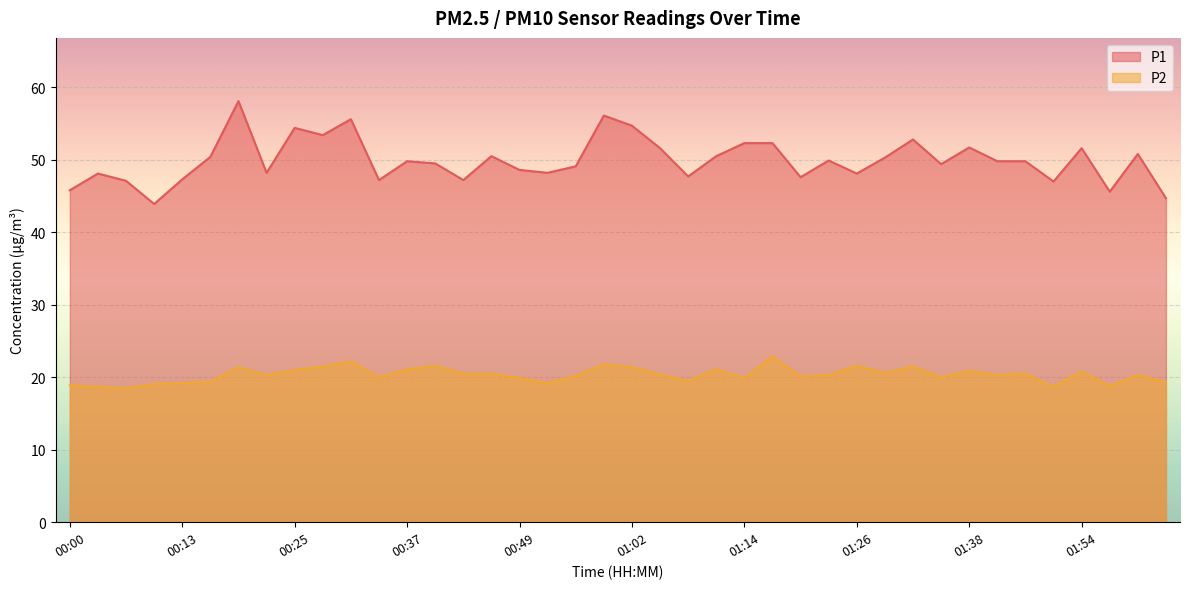

Reading left to right, what are all the values shown in this chart?

P1: 45.8	48.1	47.1	43.9	47.3	50.4	58.1	48.2	54.4	53.4	55.6	47.2	49.8	49.5	47.2	50.5	48.6	48.2	49.1	56.1	54.7	51.6	47.7	50.5	52.3	52.3	47.6	49.9	48.1	50.3	52.8	49.4	51.7	49.8	49.8	47.0	51.6	45.6	50.8	44.7
P2: 18.9	18.7	18.5	19.1	19.2	19.4	21.4	20.3	21.0	21.5	22.2	20.0	21.1	21.6	20.5	20.5	19.9	19.2	20.2	21.8	21.4	20.4	19.5	21.1	19.9	22.9	20.1	20.3	21.6	20.6	21.5	20.0	20.9	20.3	20.5	18.7	20.8	18.8	20.3	19.3